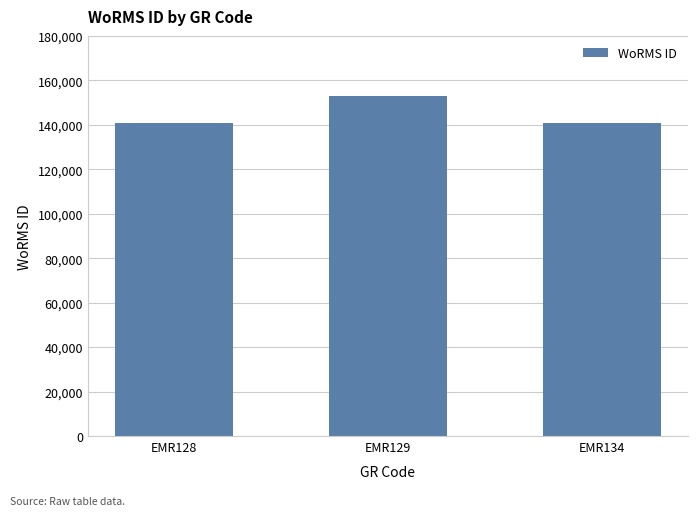

The value at EMR129 is 153087. True or false?

True